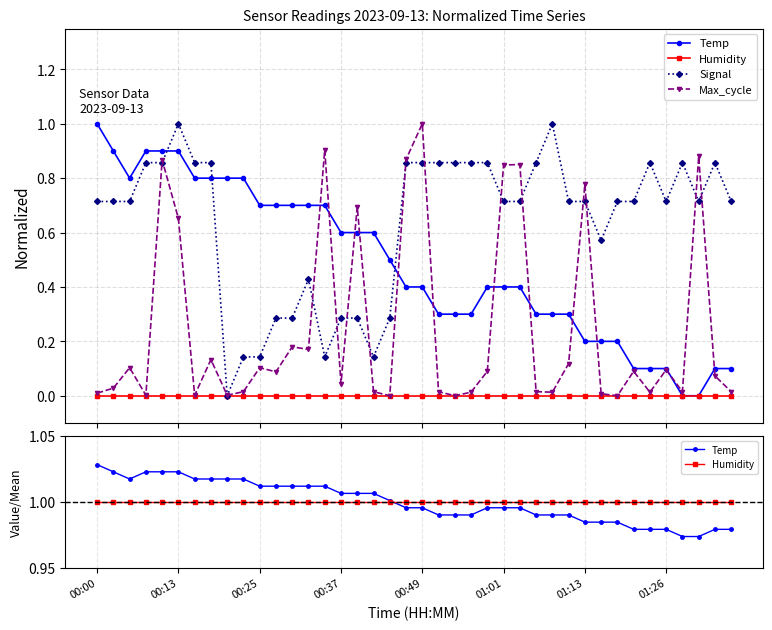

True or false: Max_cycle has a value of 0.0 at 31.

False